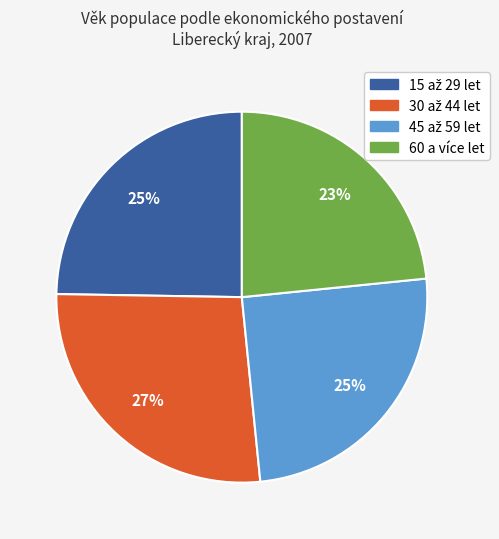

Does any single category account for the majority?

No